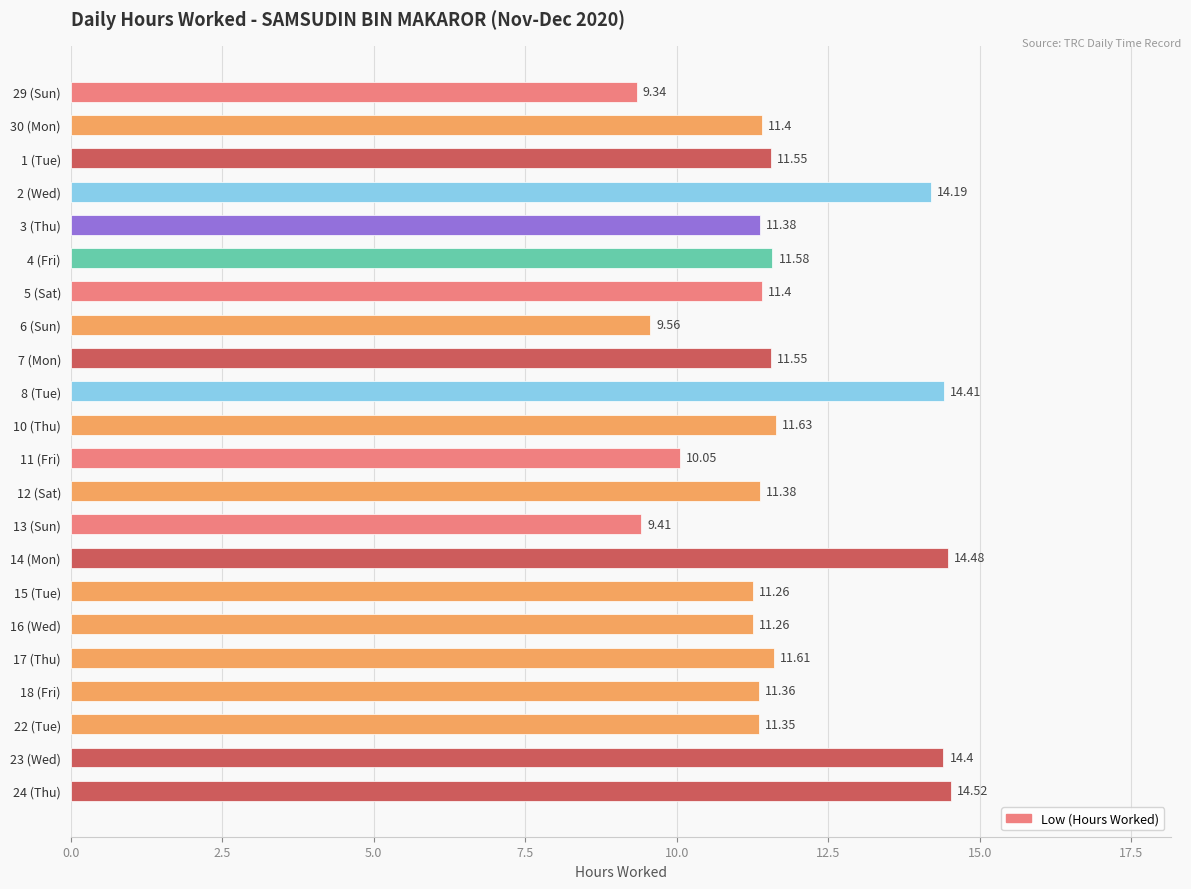

What is the sum of the values at 16 (Wed) and 29 (Sun)?

20.6